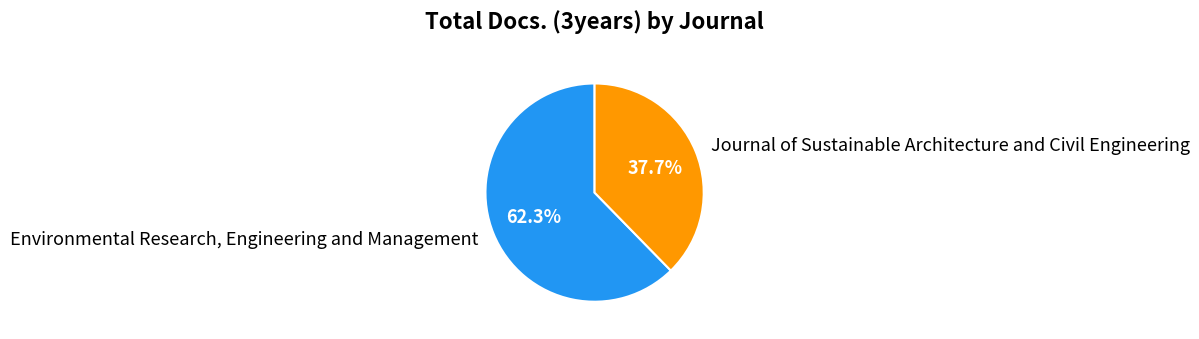

Combined, what portion of the pie is Journal of Sustainable Architecture and Civil Engineering and Environmental Research, Engineering and Management?

100.0%